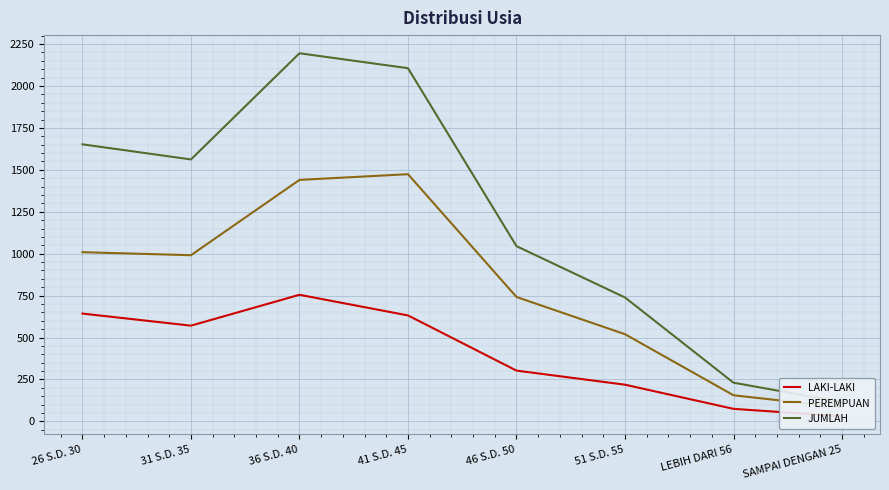

How many categories are shown in the chart?

8